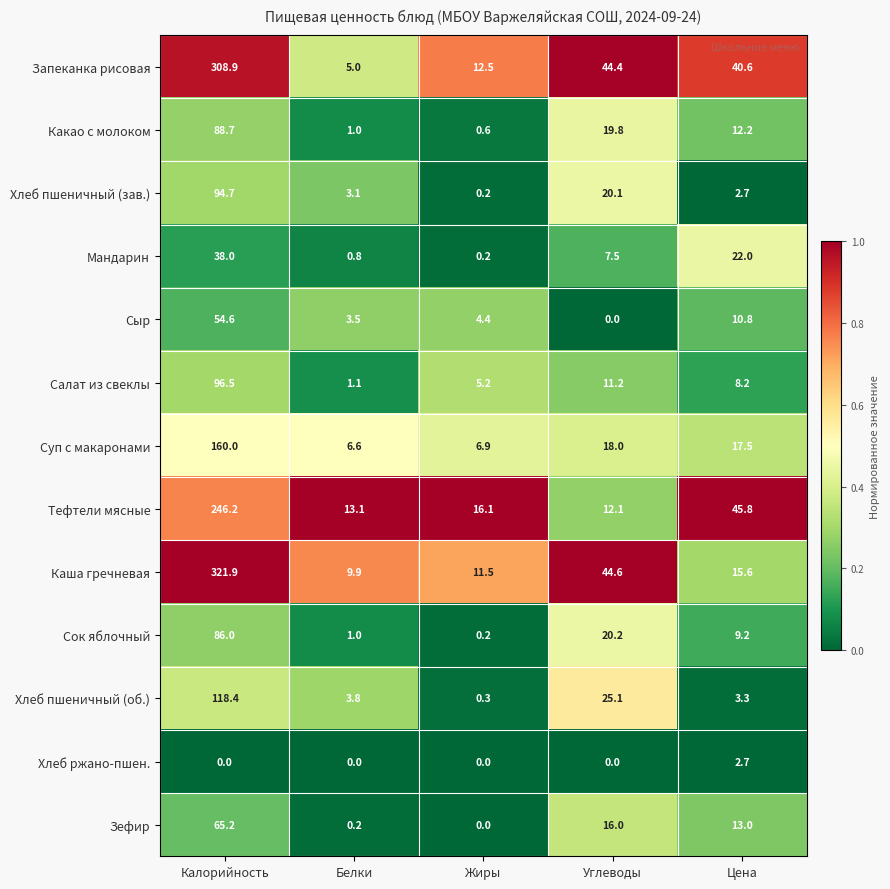

Which category has the highest value in the Сок яблочный series?

Калорийность